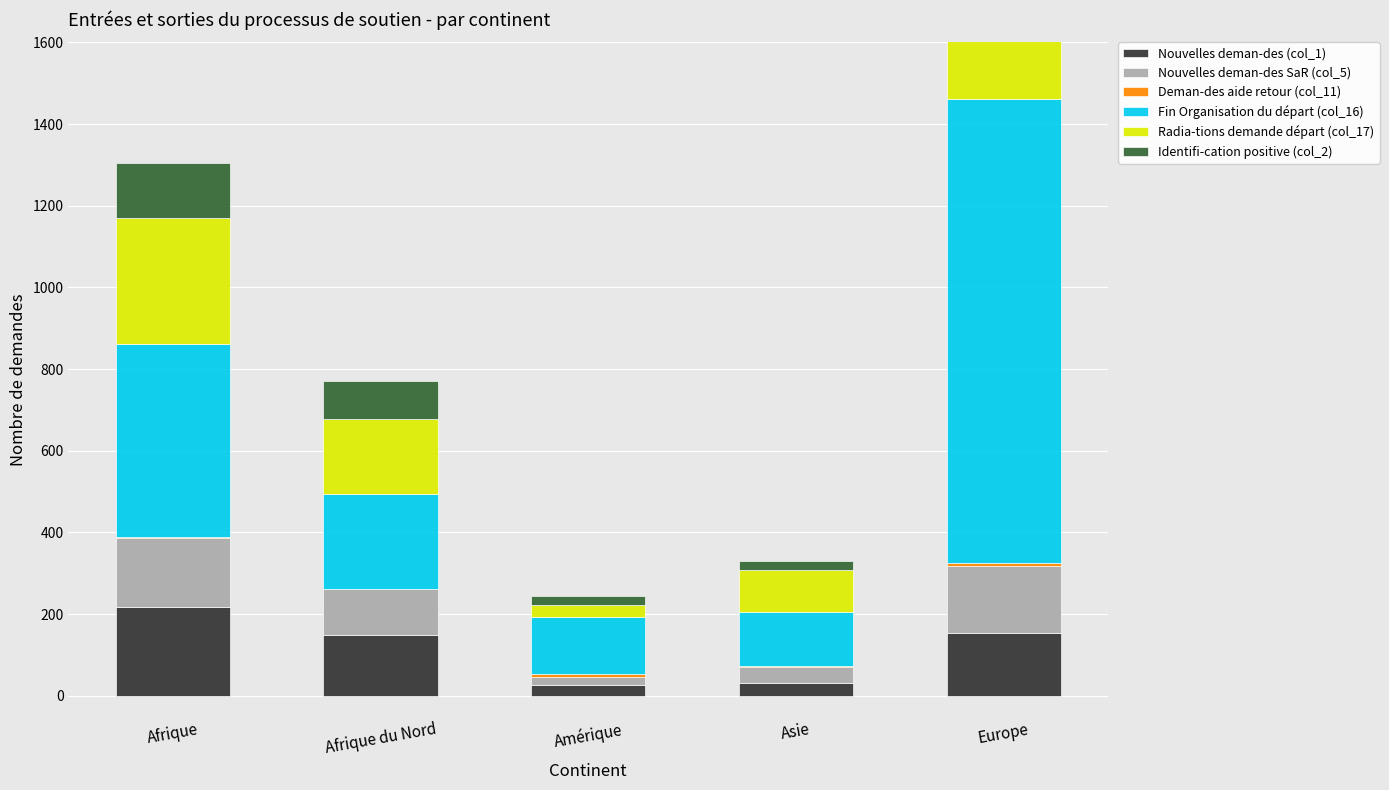

What is the difference between the second highest and second lowest values in the Identifi-cation positive (col_2) series?

111